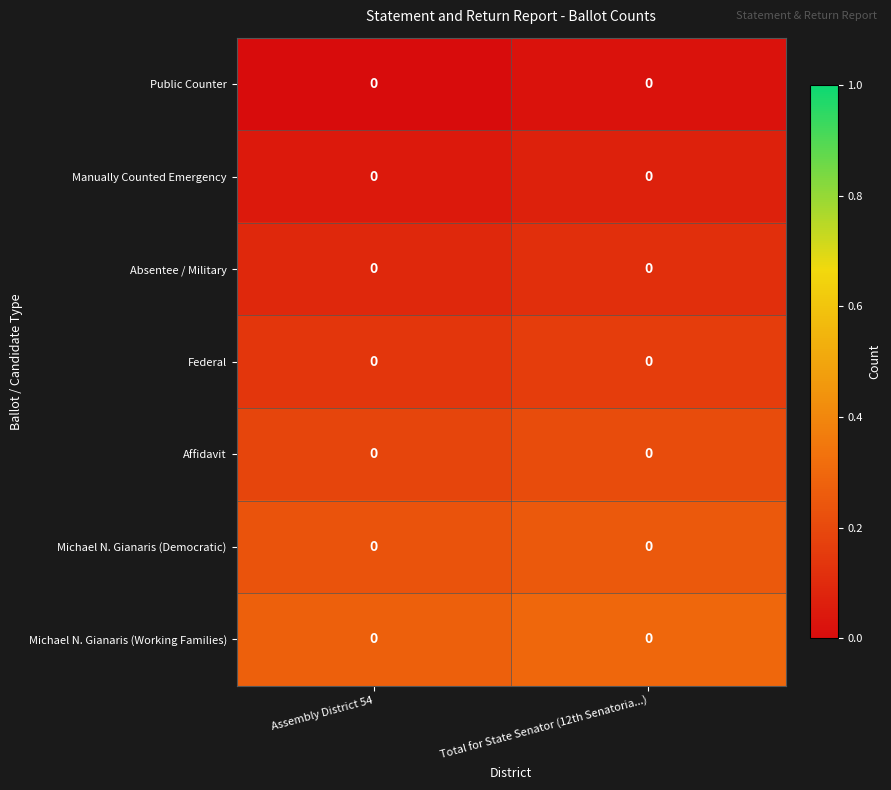

At which label does Michael N. Gianaris (Democratic) reach its minimum?

Assembly District 54